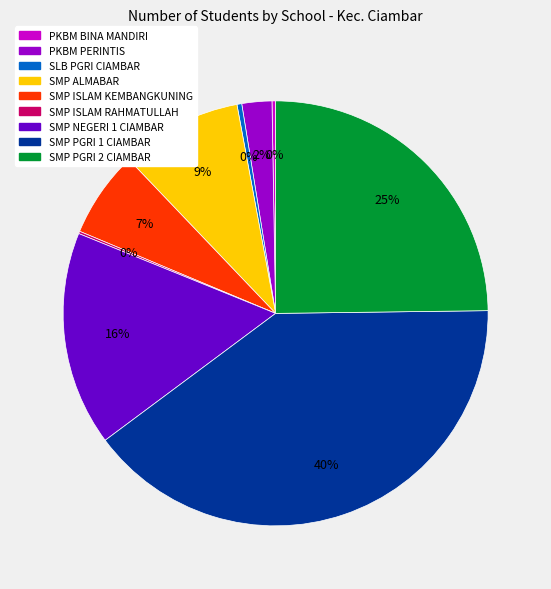

What is the largest slice in the pie chart?

SMP PGRI 1 CIAMBAR